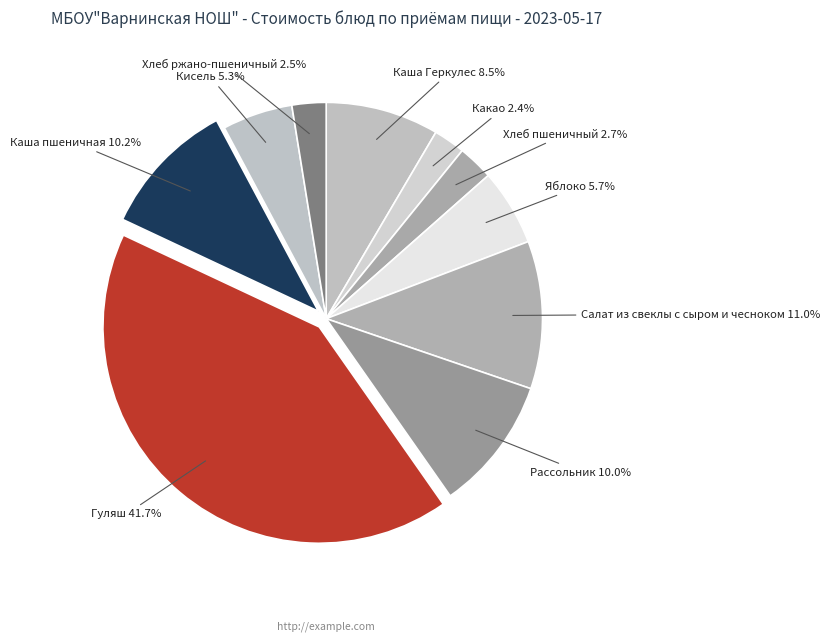

To the nearest percent, what is the combined percentage of Гуляш and Рассольник?

52%